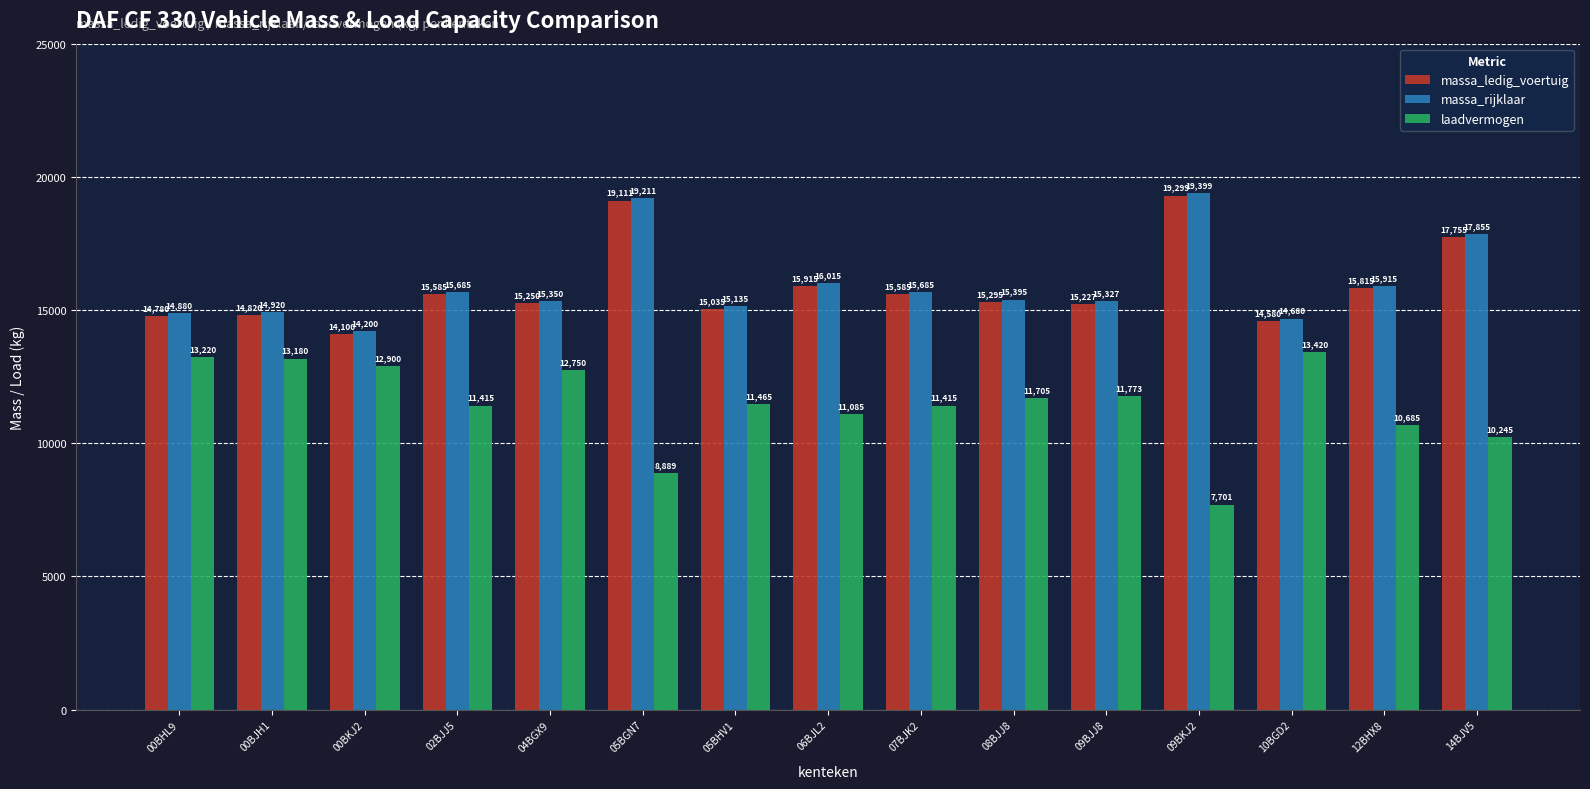

The value of massa_ledig_voertuig at 09BKJ2 is 19299. True or false?

True